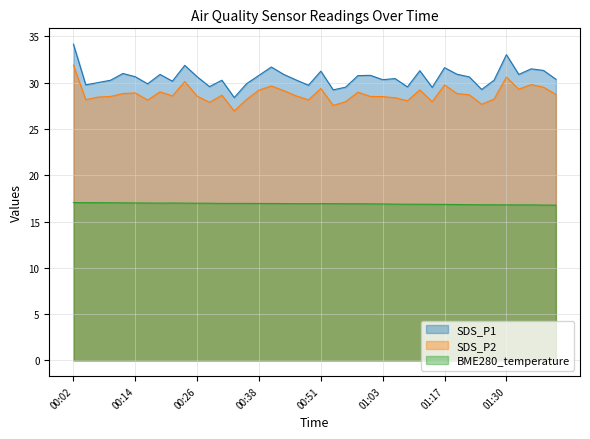

True or false: SDS_P2 has more than 0 points higher than both neighbors.

True